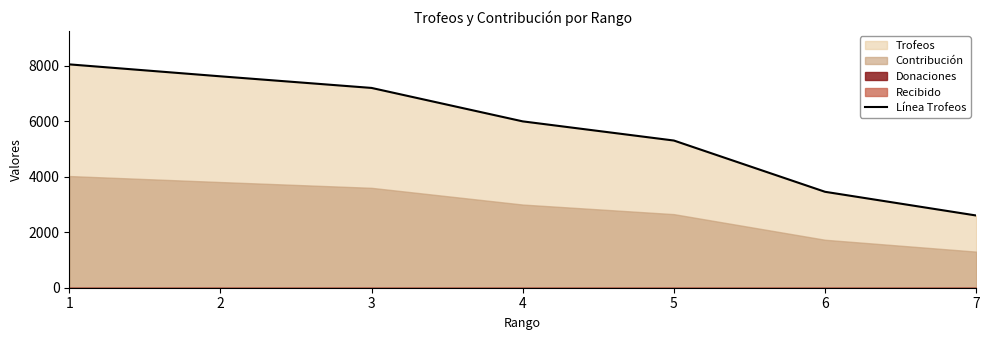

What is the minimum value for Línea Trofeos?

2605